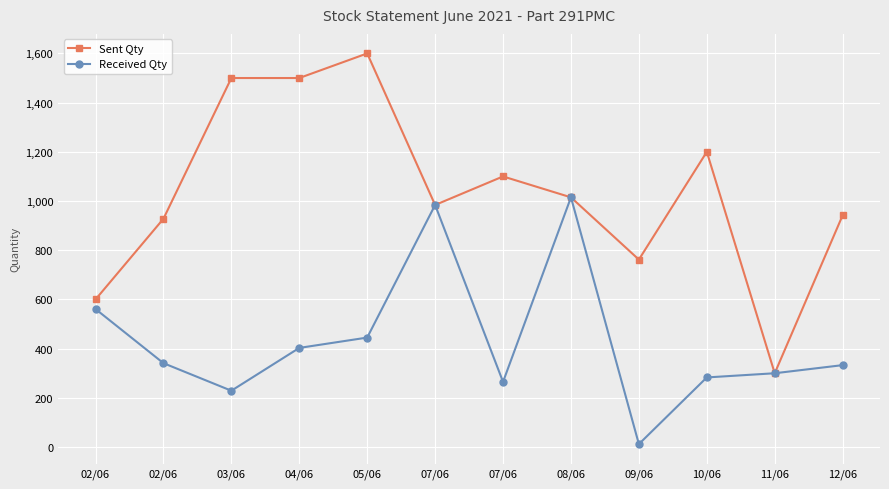

Does the chart have visible grid lines?

Yes